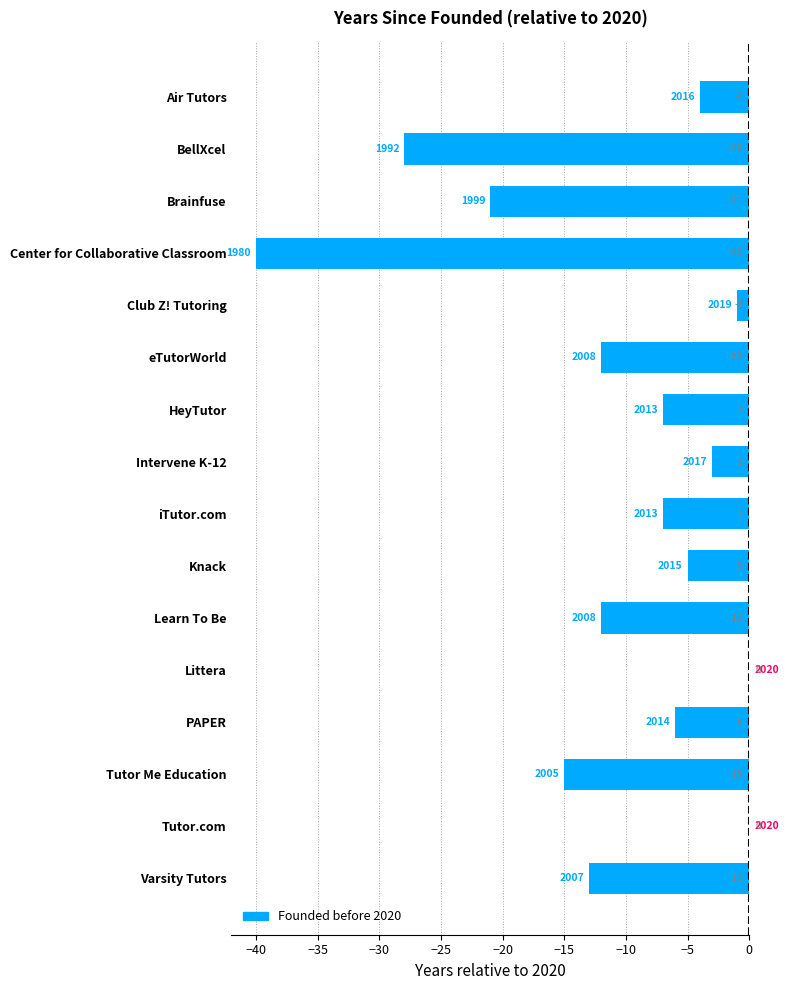

What is the change in value from Club Z! Tutoring to Littera?

+1